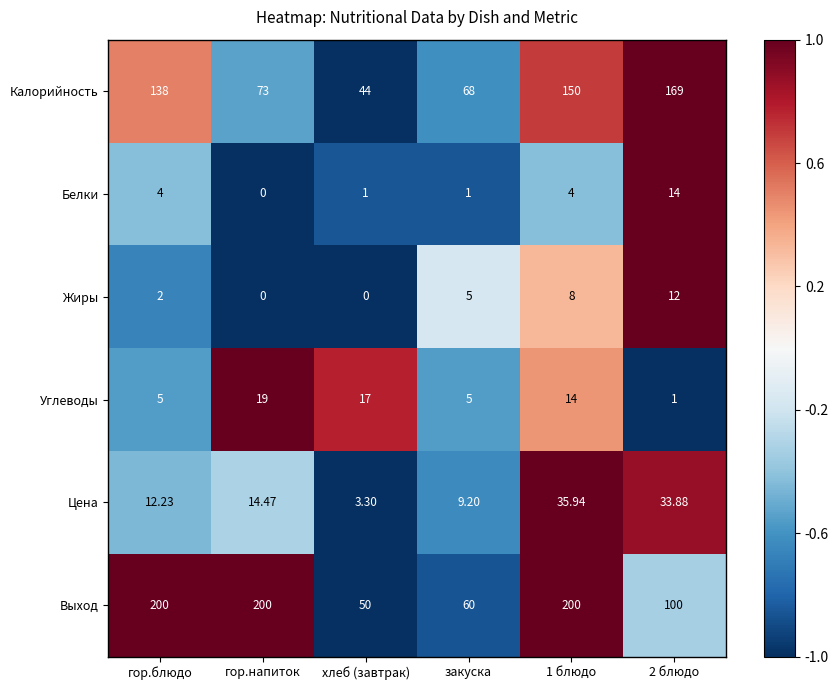

Which series has the widest spread of values?

Выход